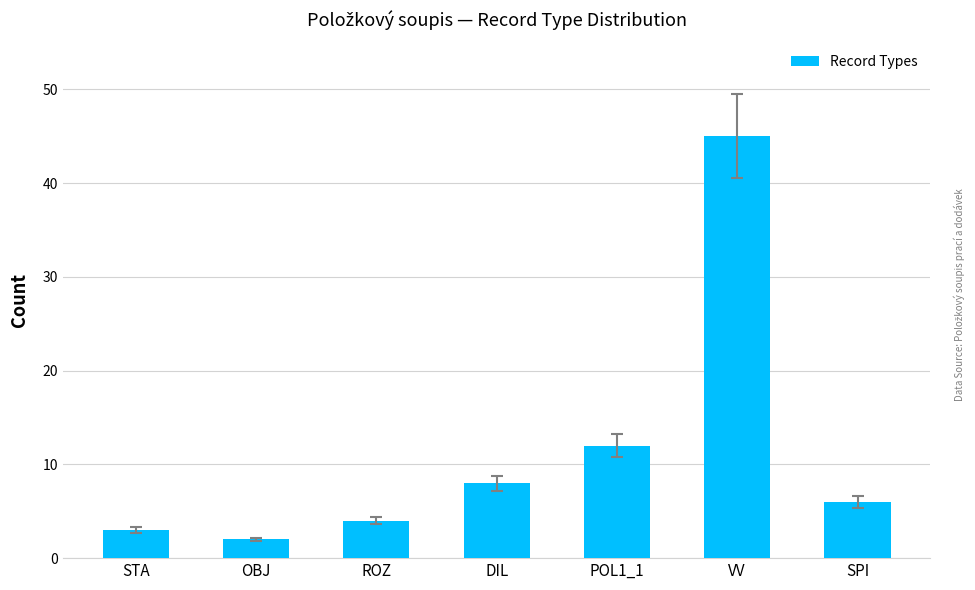

Does the chart contain stacked bars?

No